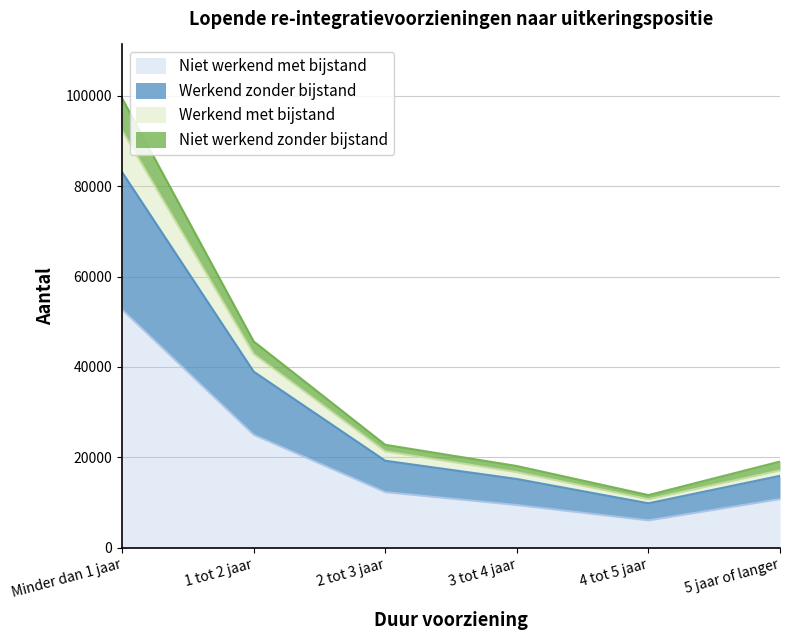

True or false: Werkend met bijstand and Werkend zonder bijstand cross at least once.

False